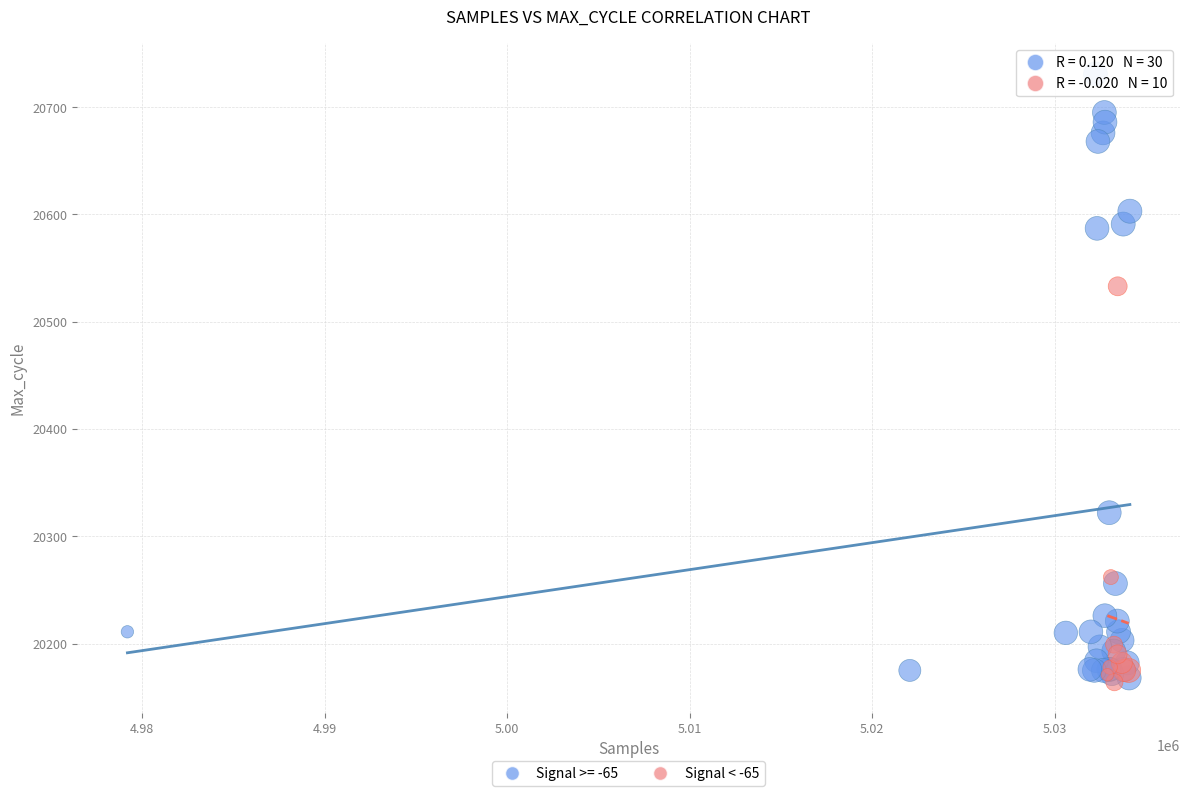

Which series has the largest Y range (max minus min)?

Signal >= -65